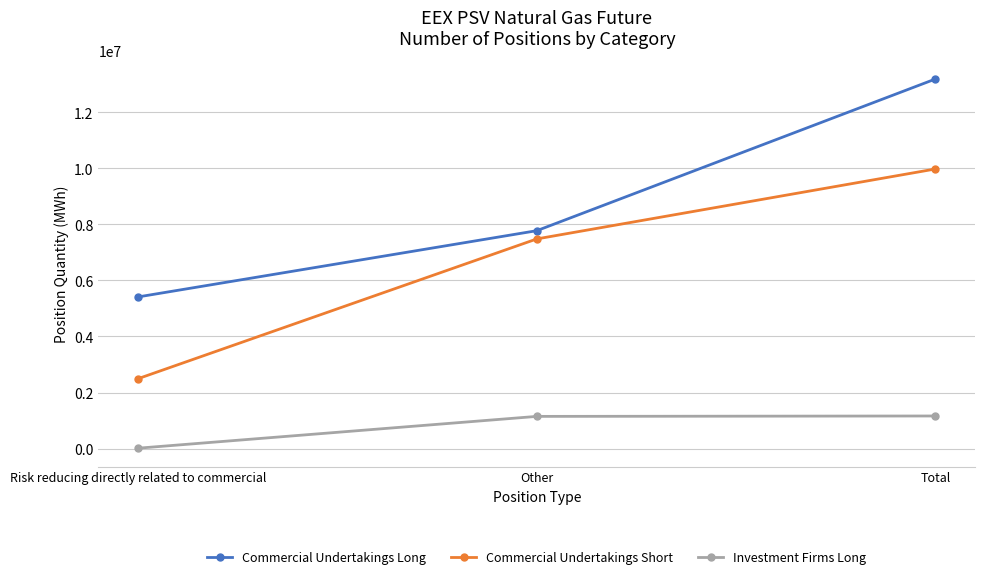

What are all the series names shown in the legend?

Commercial Undertakings Long, Commercial Undertakings Short, Investment Firms Long